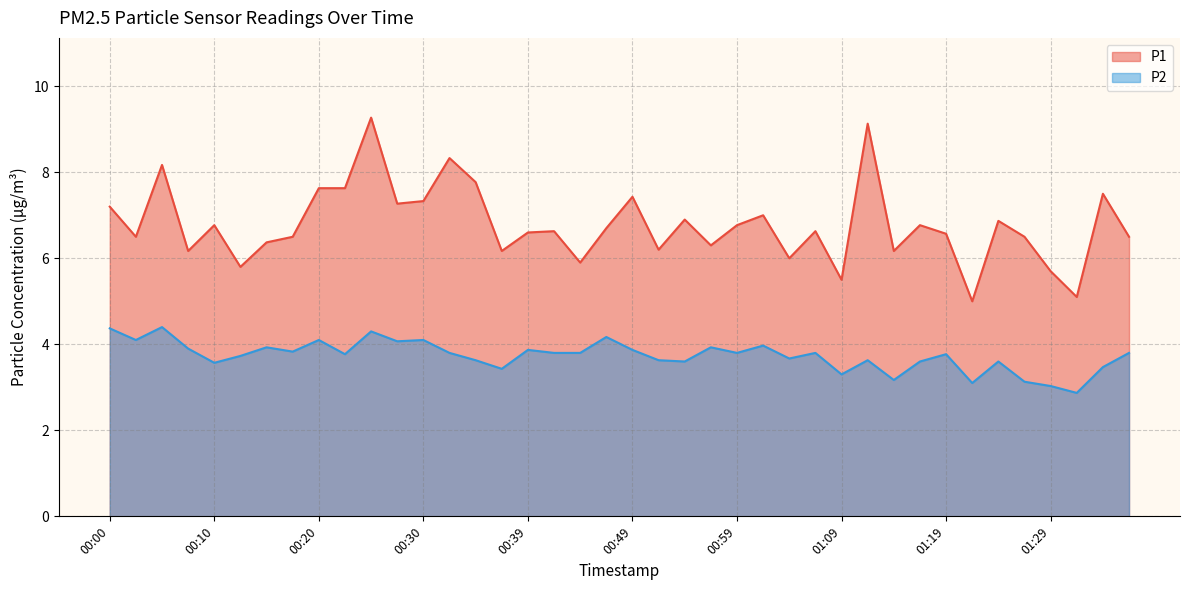

At which label is P1 closest to 7?

01:01